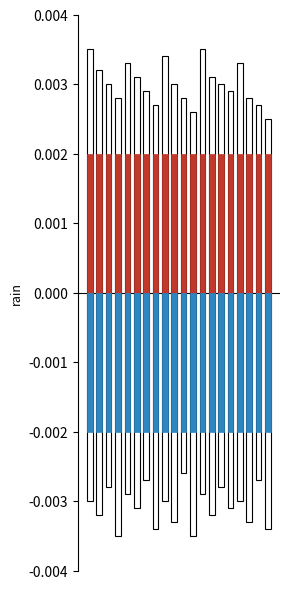

What are all the series names shown in the legend?

outline_pos, outline_neg, rain, rain_neg